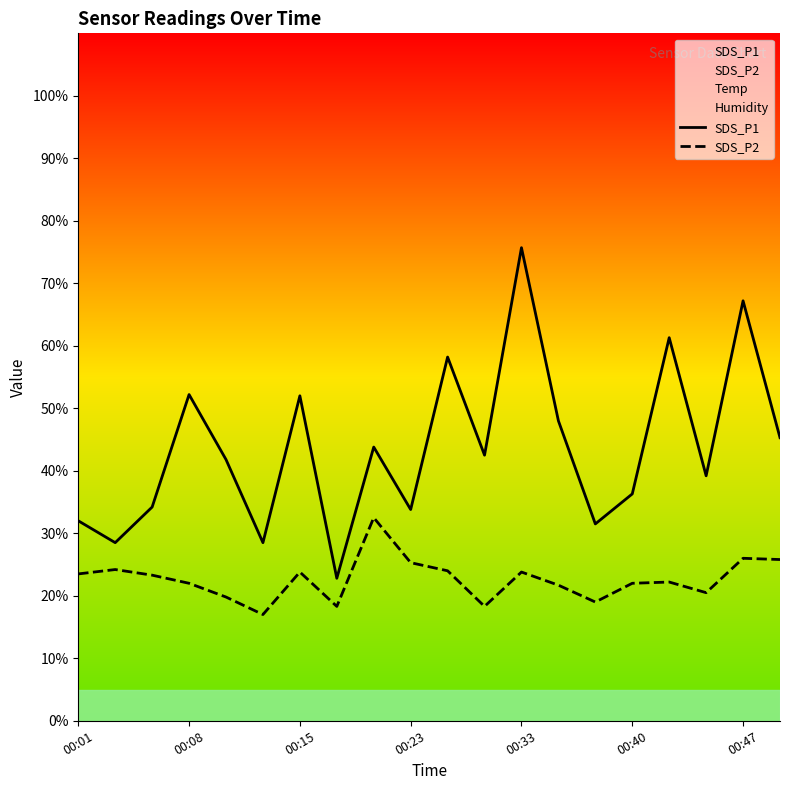

At 16, list the series in order from smallest to largest.

SDS_P2, SDS_P1